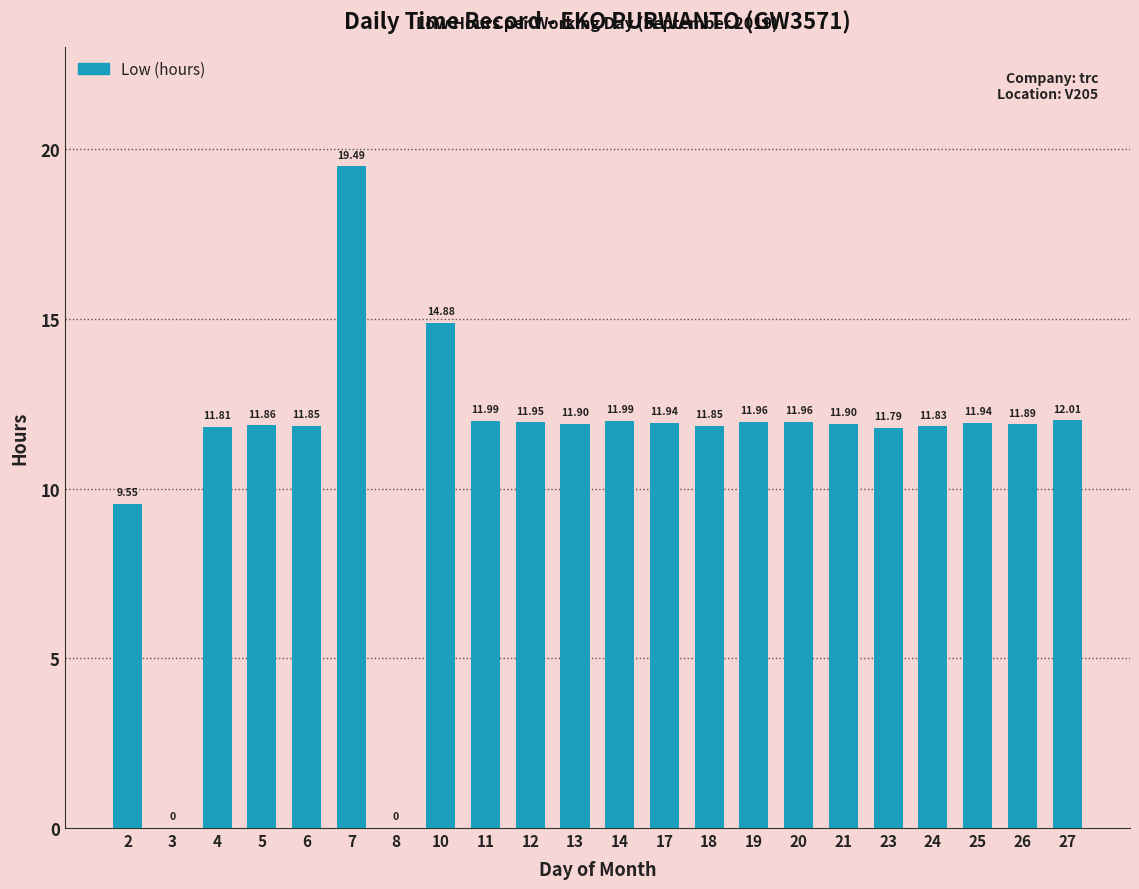

At which label does the data first exceed 11?

4